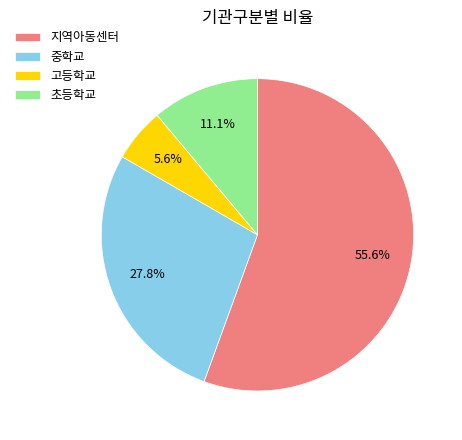

How many slices are in this pie chart?

4